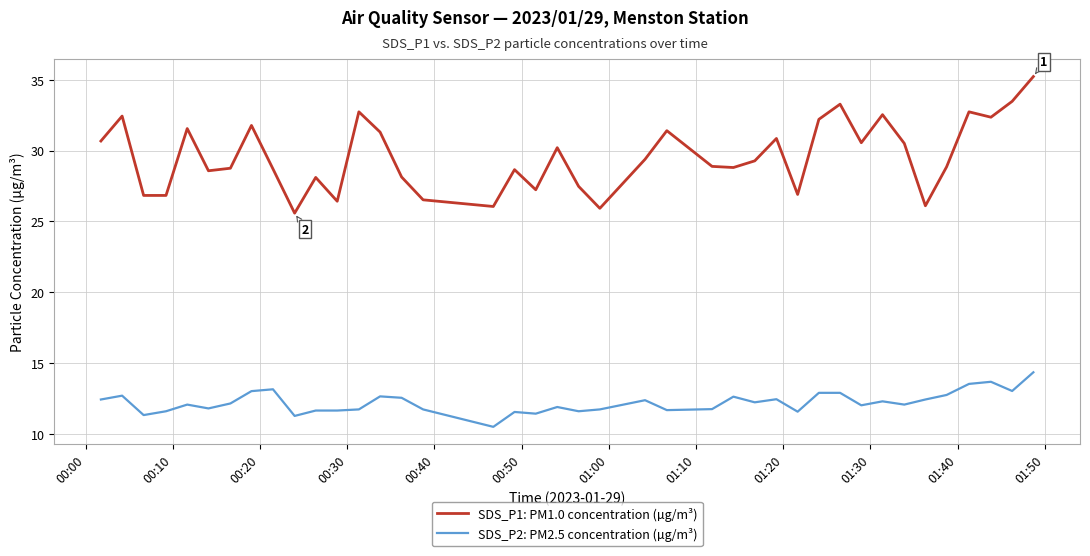

What is the difference between the maximum and minimum values in the SDS_P1: PM1.0 concentration (µg/m³) series?

9.6